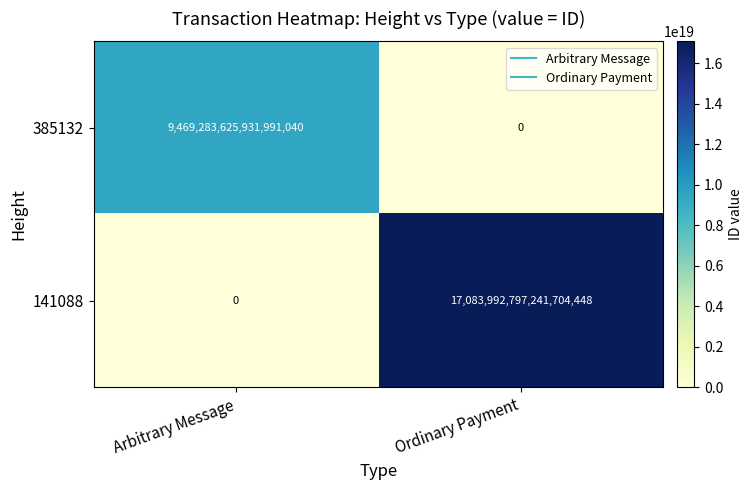

Which series has the largest total across all categories?

141088